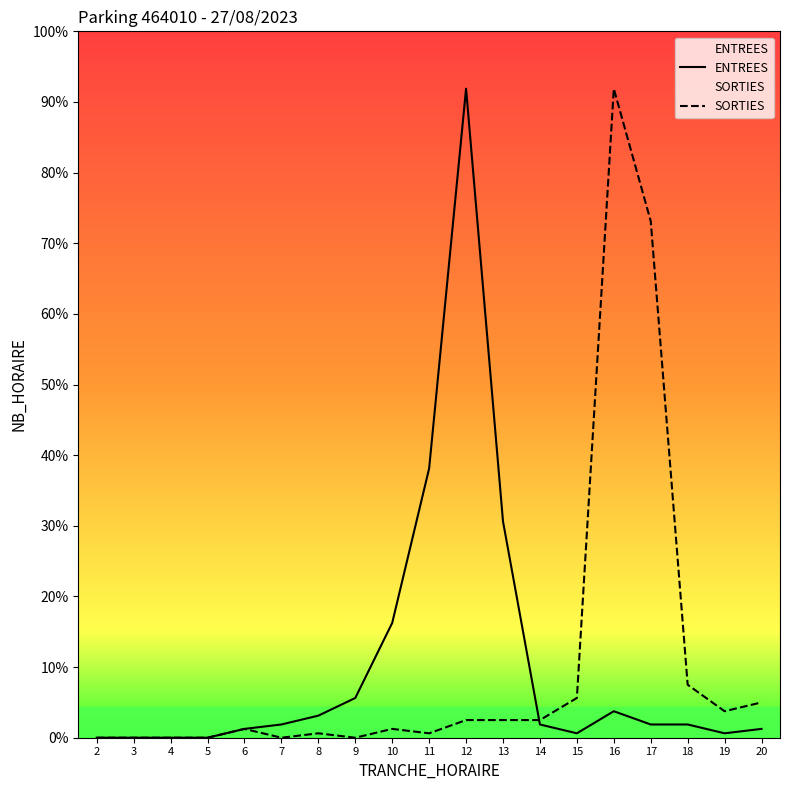

True or false: SORTIES and ENTREES cross at least once.

True